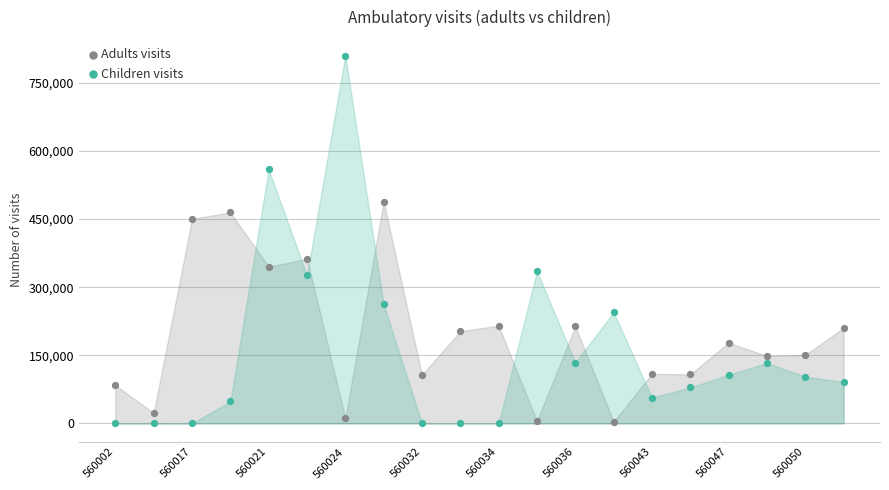

Which series has the largest Y range (max minus min)?

Children visits